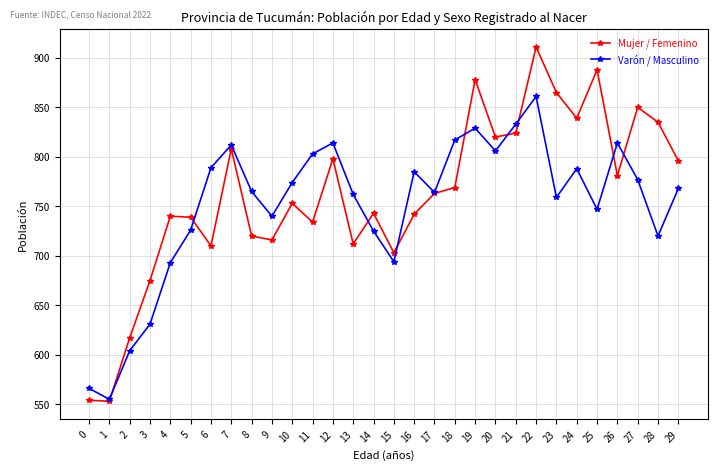

What is the sum of the Varón / Masculino values at 0 and 6?

1355